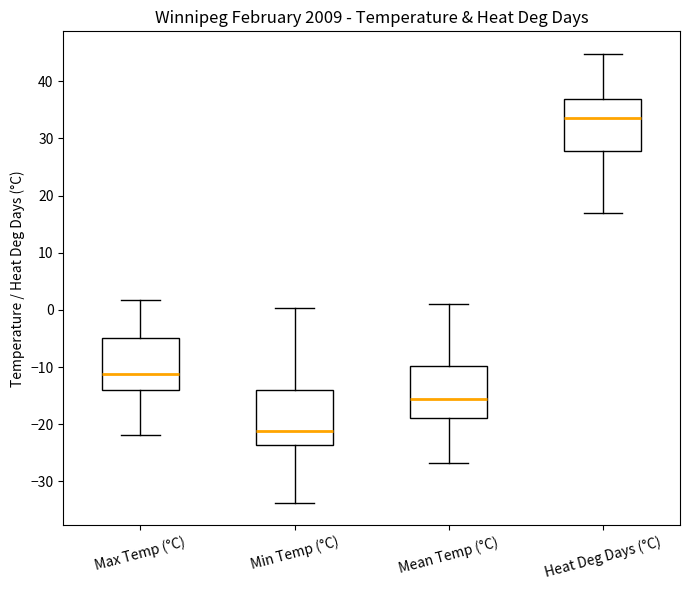

Which box has the lowest median line?

Min Temp (°C)